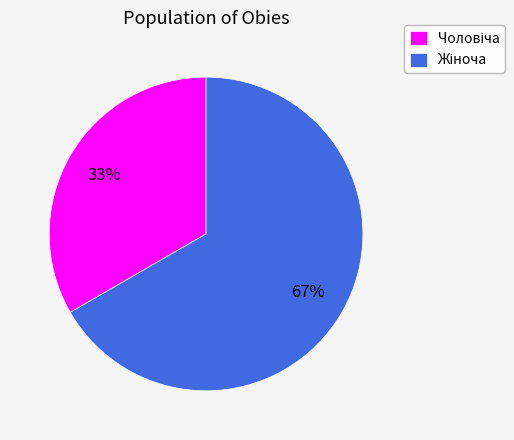

To the nearest percent, what is the average slice percentage?

50%